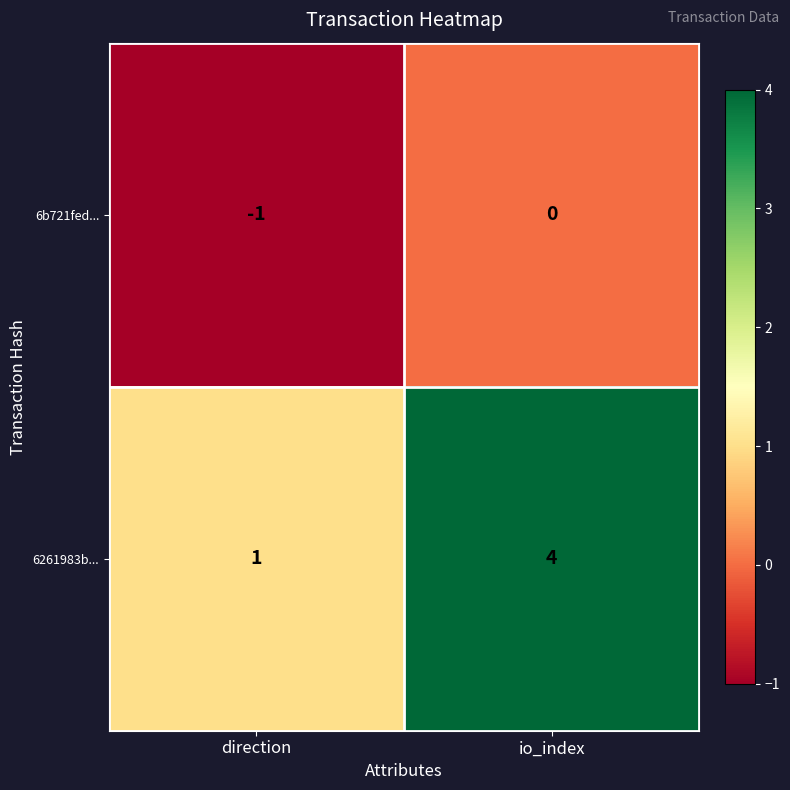

List the series in order of their peak value, highest first.

6261983b..., 6b721fed...